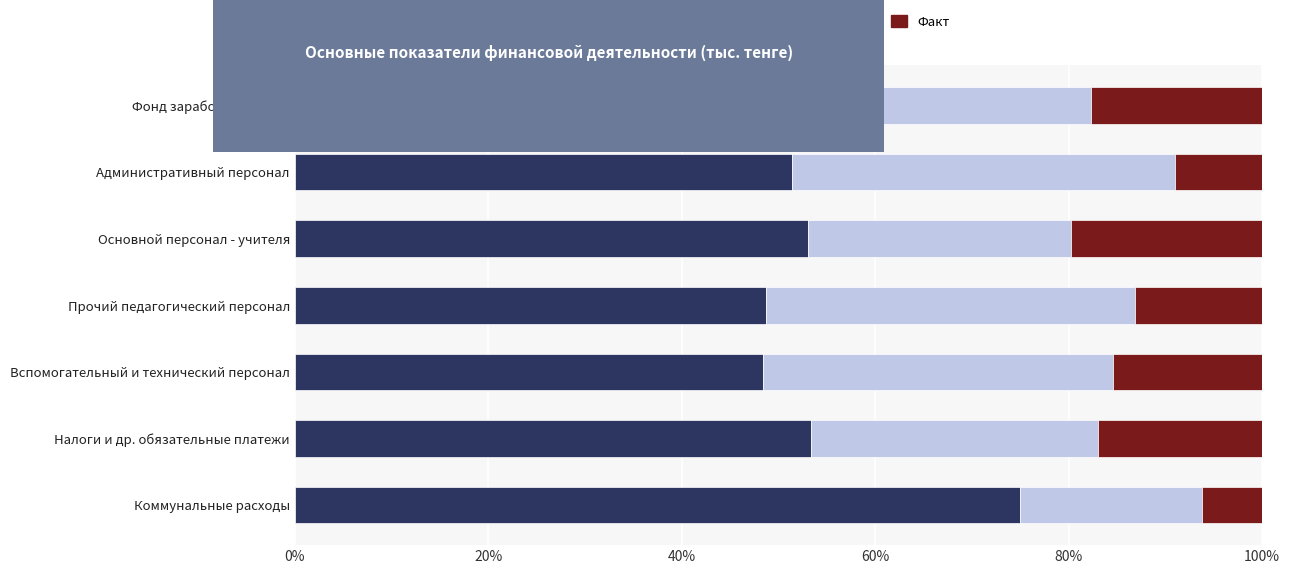

What is the average value of the Годовой план series?

54.6